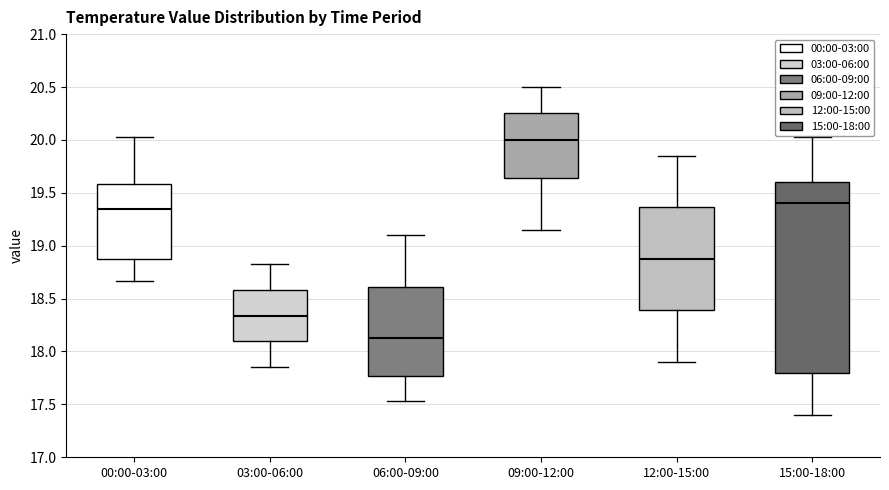

Which box is the tallest, from its lower edge to its upper edge?

15:00-18:00